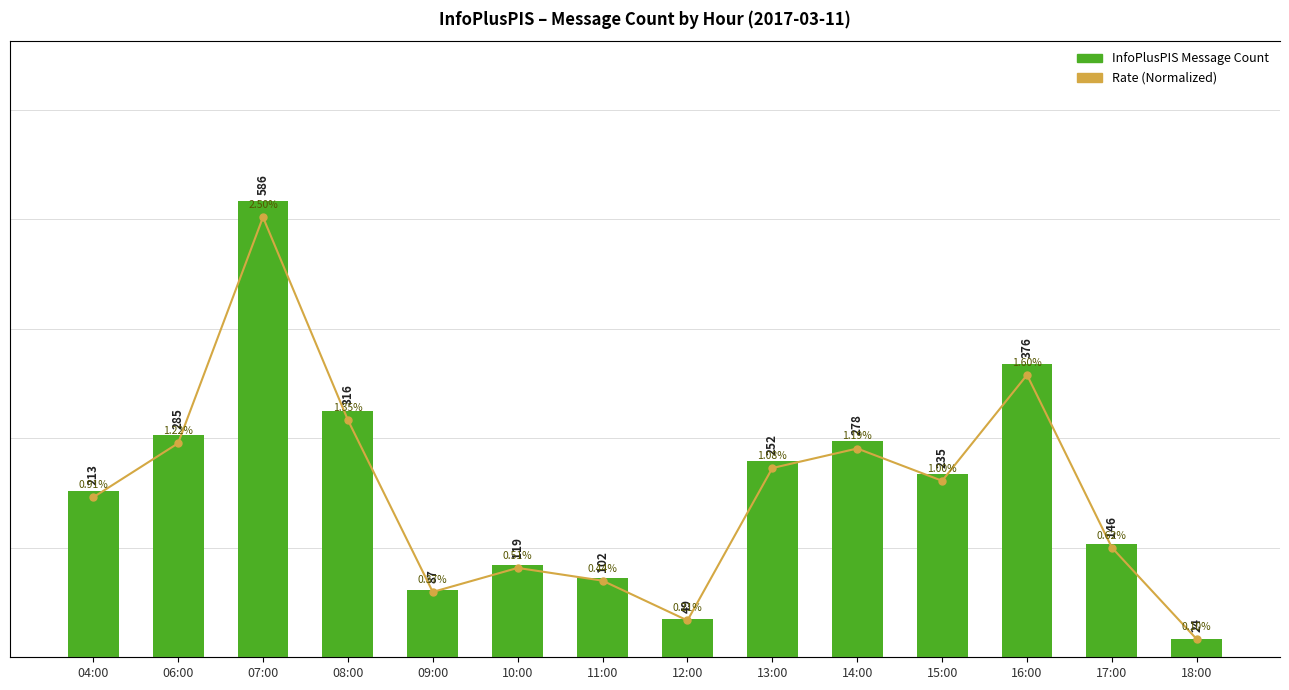

How many values in the InfoPlusPIS series are below 235?

7